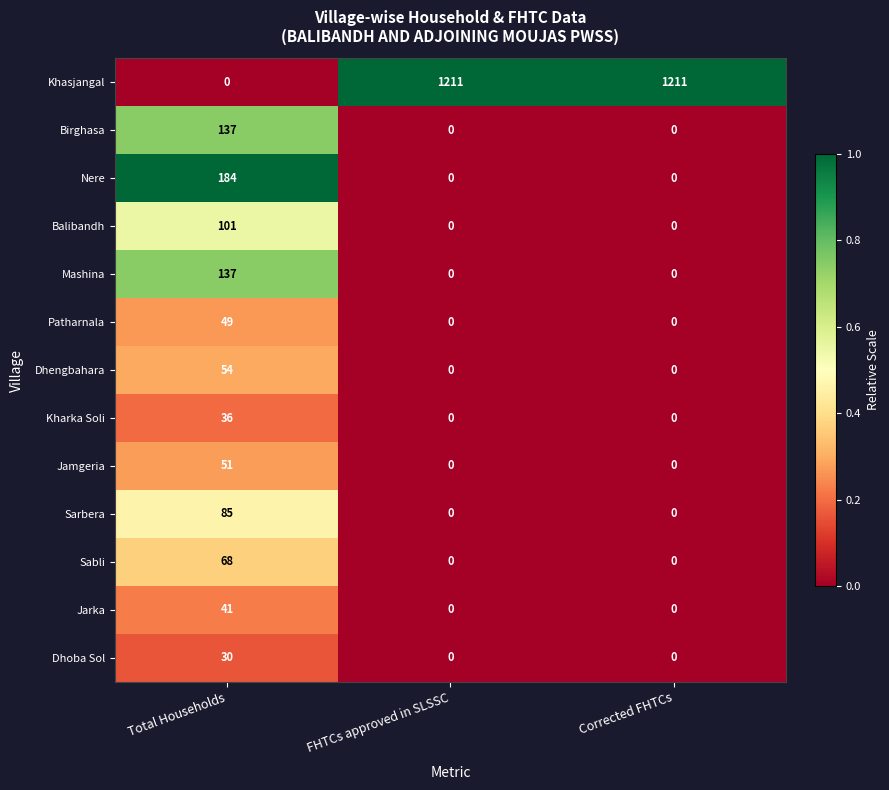

What is the total value across all series at FHTCs approved in SLSSC?

1211